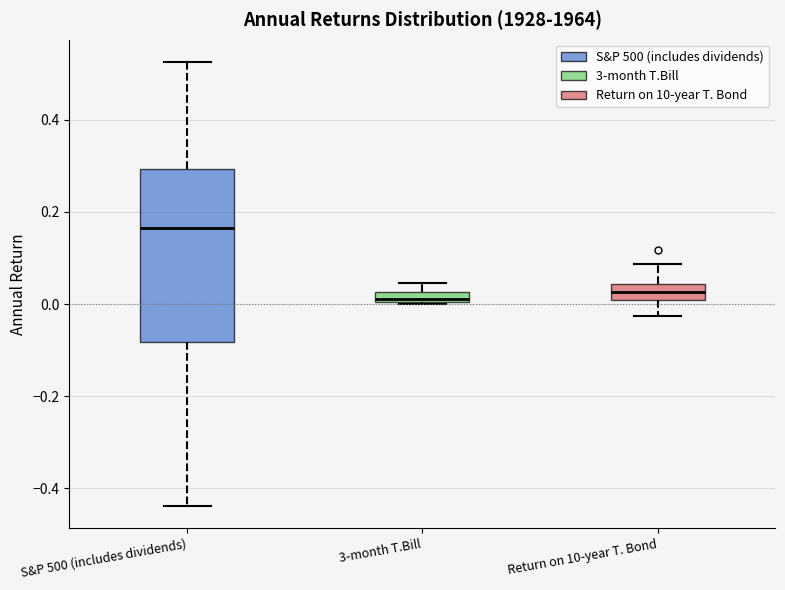

Where is the upper edge of the box for 3-month T.Bill on the y-axis? The values are not printed on the chart, so give them approximately, as read against the axis.

0.02